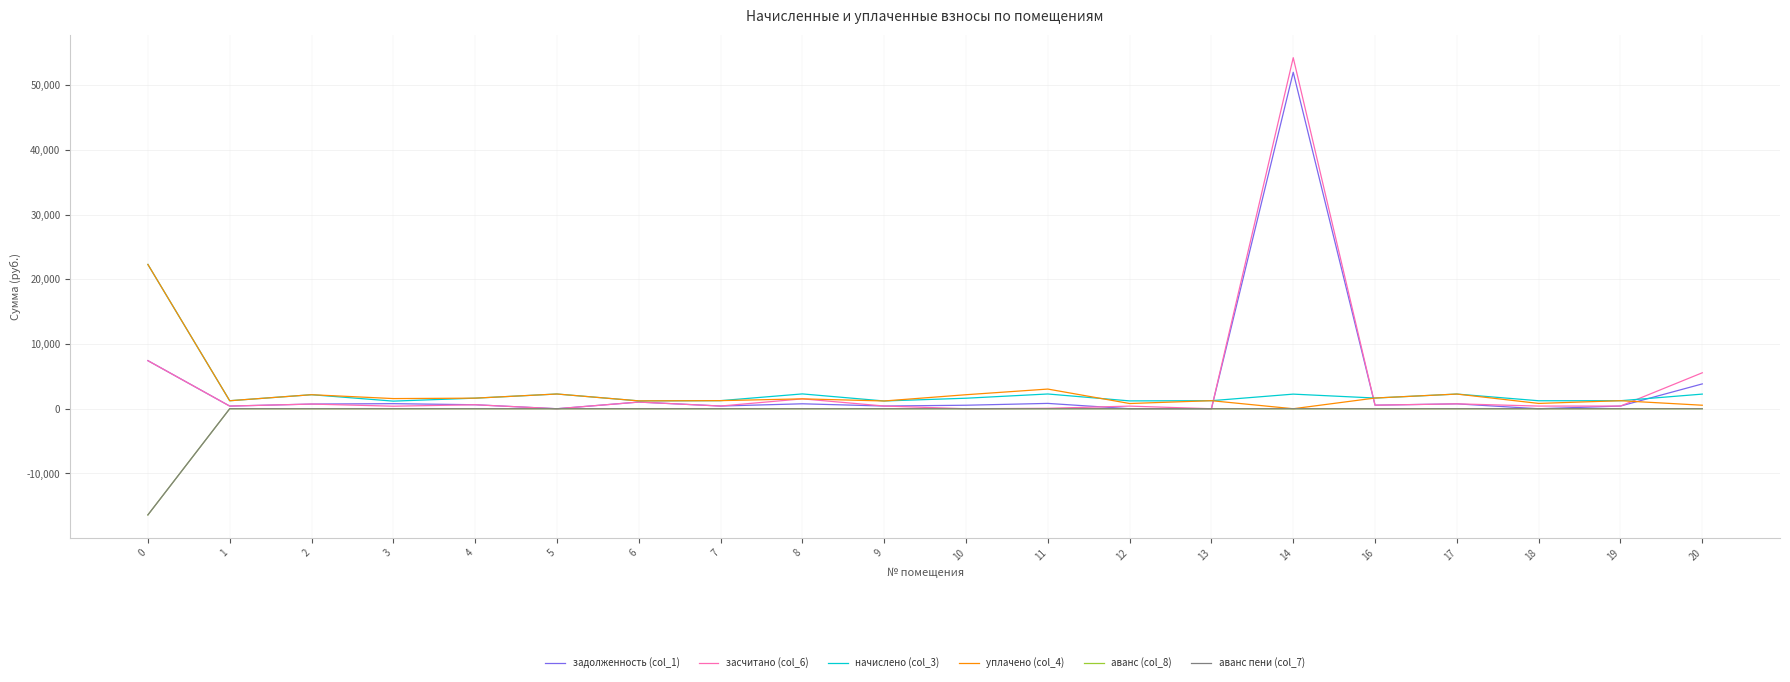

What is the difference between the highest and lowest values at 18?

1233.3